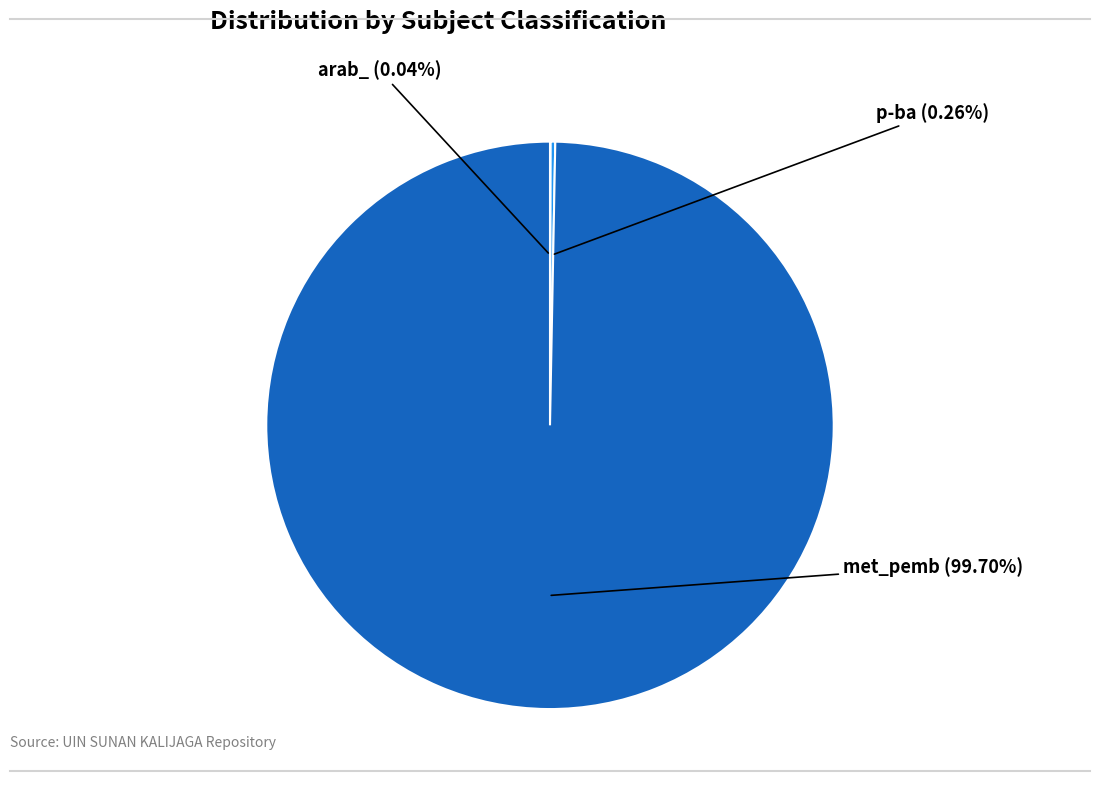

Which slice represents more than half of the pie?

met_pemb